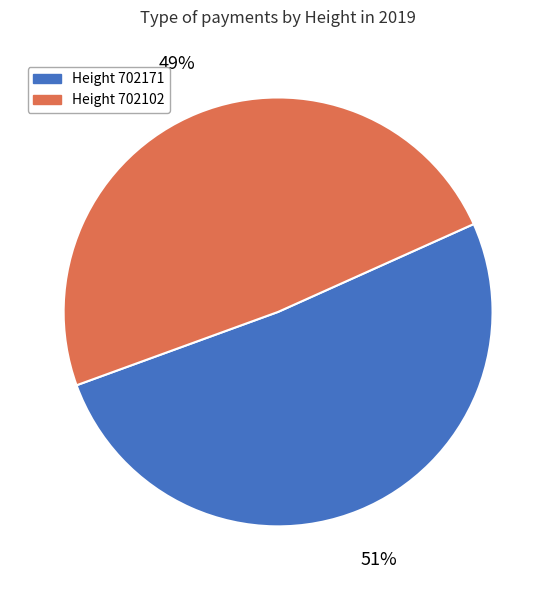

To the nearest percent, what is the difference between the largest and smallest slice percentages?

2%